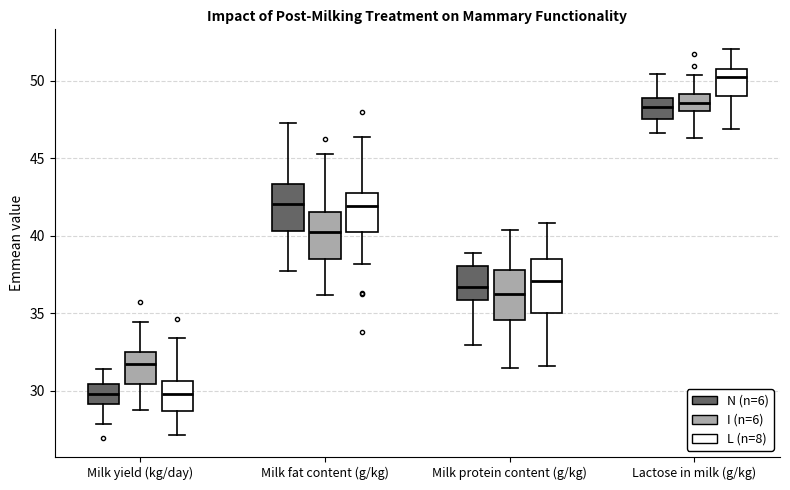

Reading left to right, transcribe this box plot: for each box, give where its median line is, the range the box spans, and where its two whiskers end, as read against the y-axis. The values are not printed on the chart, so give them approximately, as read against the axis.

Milk yield (kg/day) (N (n=6)): median 30.0, box 29.0 to 30.5, whiskers 28.0 to 31.5
Milk yield (kg/day) (I (n=6)): median 31.5, box 30.5 to 32.5, whiskers 28.5 to 34.5
Milk yield (kg/day) (L (n=8)): median 30.0, box 28.5 to 30.5, whiskers 27.0 to 33.5
Milk fat content (g/kg) (N (n=6)): median 42.0, box 40.5 to 43.5, whiskers 38.0 to 47.0
Milk fat content (g/kg) (I (n=6)): median 40.0, box 38.5 to 41.5, whiskers 36.0 to 45.5
Milk fat content (g/kg) (L (n=8)): median 42.0, box 40.0 to 42.5, whiskers 38.0 to 46.5
Milk protein content (g/kg) (N (n=6)): median 36.5, box 36.0 to 38.0, whiskers 33.0 to 39.0
Milk protein content (g/kg) (I (n=6)): median 36.0, box 34.5 to 38.0, whiskers 31.5 to 40.5
Milk protein content (g/kg) (L (n=8)): median 37.0, box 35.0 to 38.5, whiskers 31.5 to 41.0
Lactose in milk (g/kg) (N (n=6)): median 48.5, box 47.5 to 49.0, whiskers 46.5 to 50.5
Lactose in milk (g/kg) (I (n=6)): median 48.5, box 48.0 to 49.0, whiskers 46.5 to 50.5
Lactose in milk (g/kg) (L (n=8)): median 50.0, box 49.0 to 50.5, whiskers 47.0 to 52.0